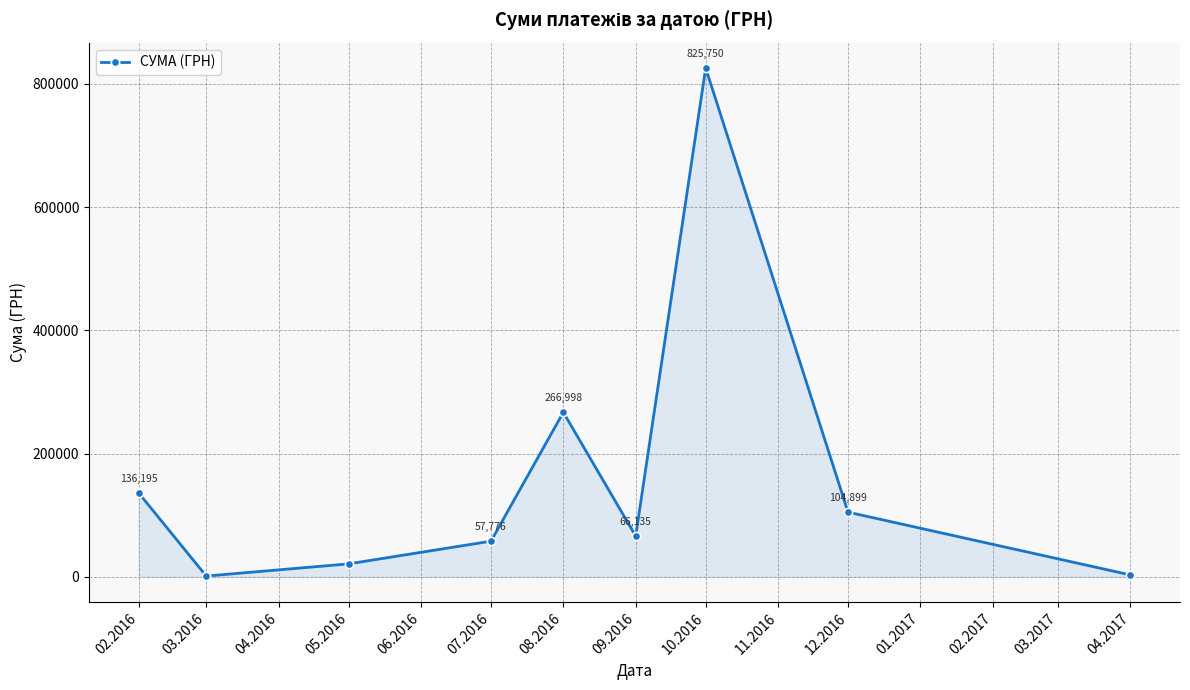

At which label is the value closest to 413442?

08.2016